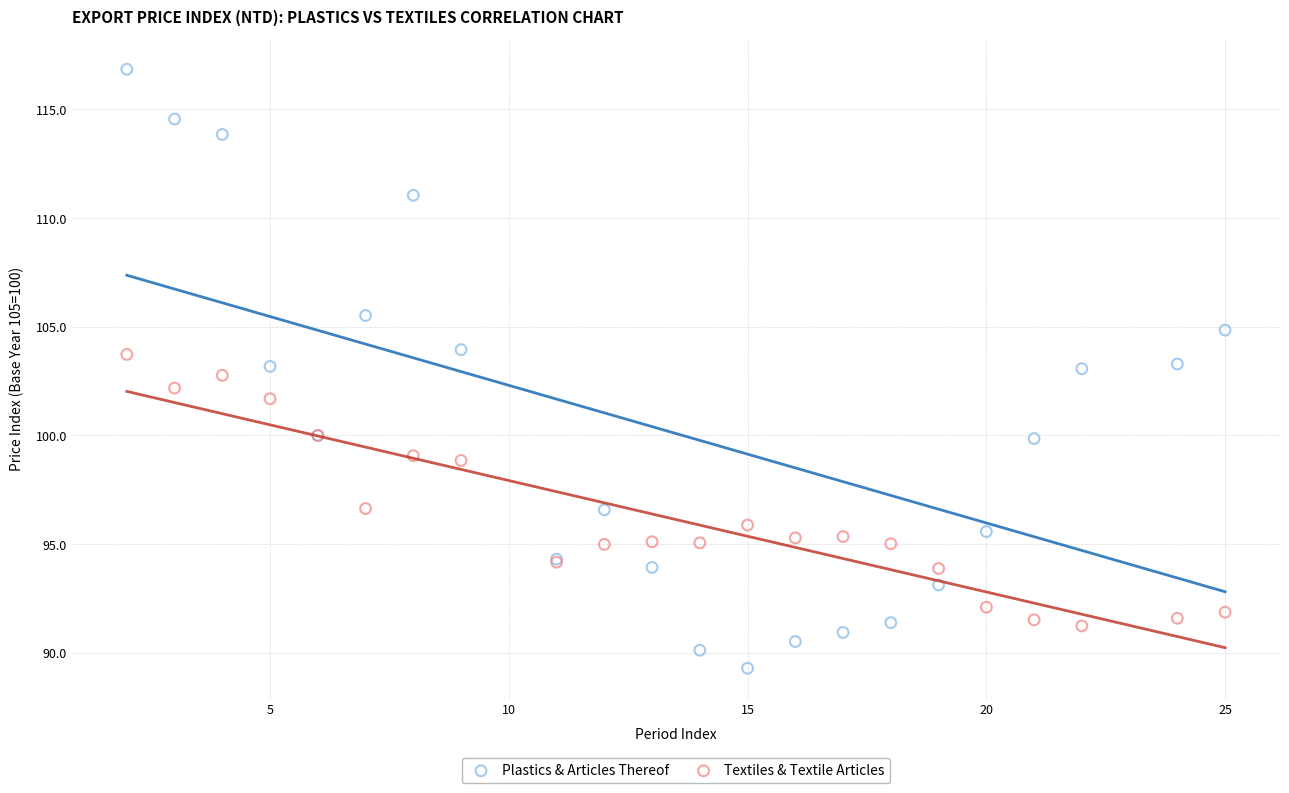

Which series has the largest Y range (max minus min)?

Plastics & Articles Thereof